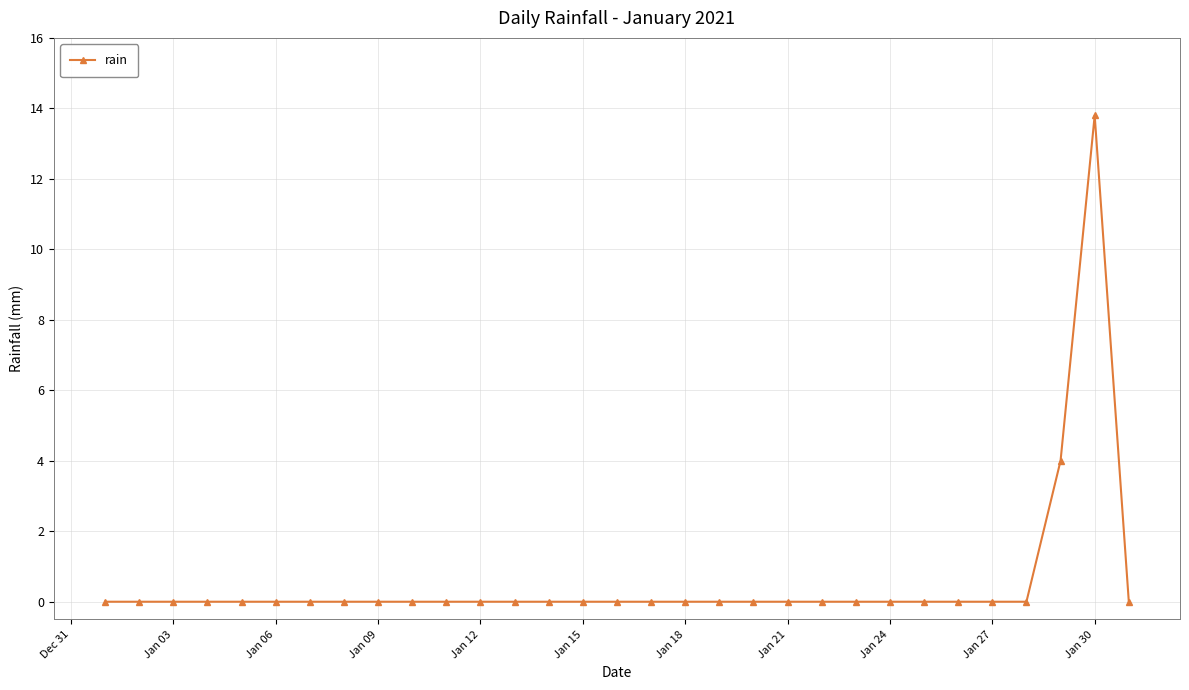

What is the sum of all values?

17.8